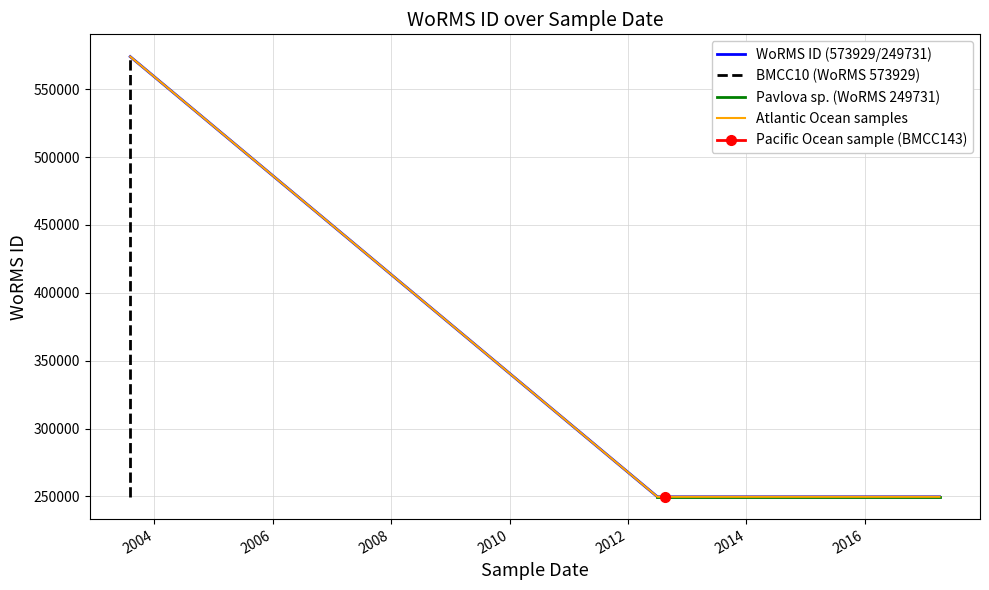

What is the minimum value shown in the chart?

249731